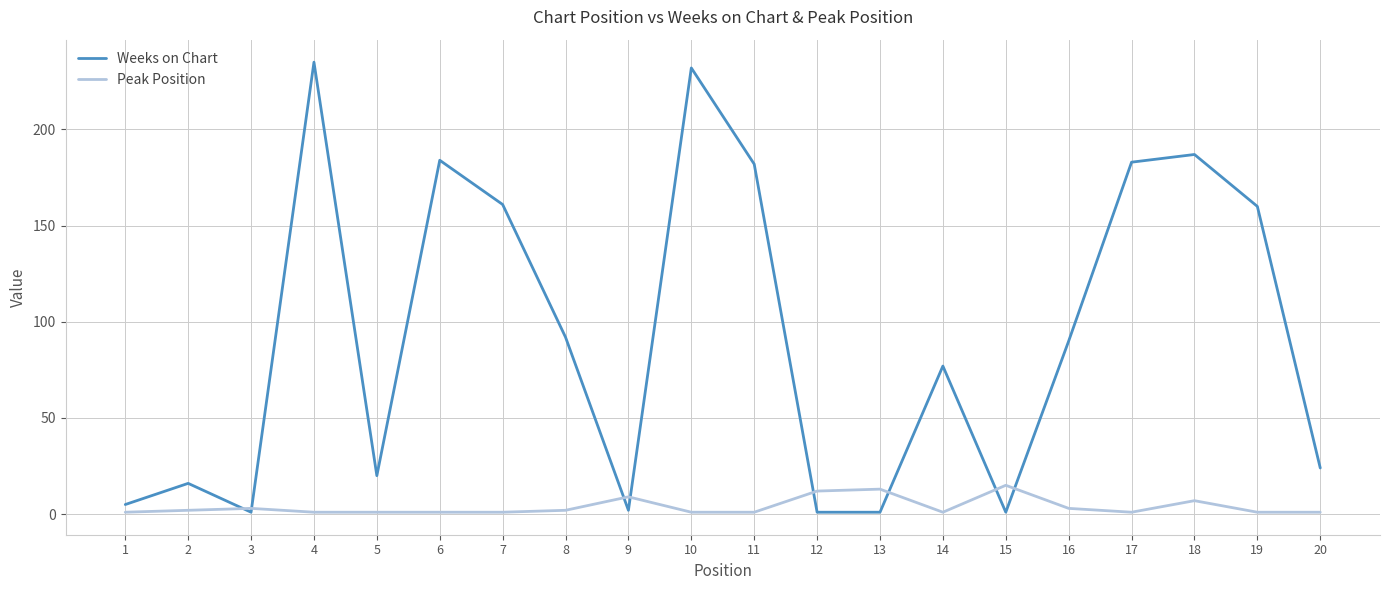

True or false: Weeks on Chart has a value of 184 at 6.

True